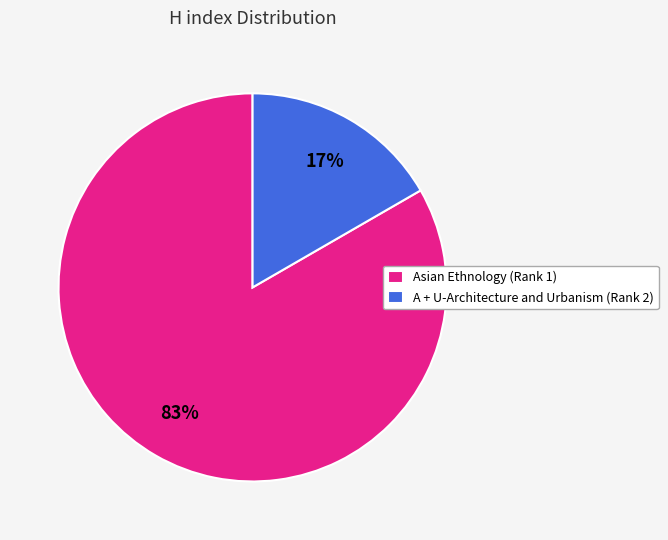

Combined, do Asian Ethnology (Rank 1) and A + U-Architecture and Urbanism (Rank 2) account for over 50%?

Yes